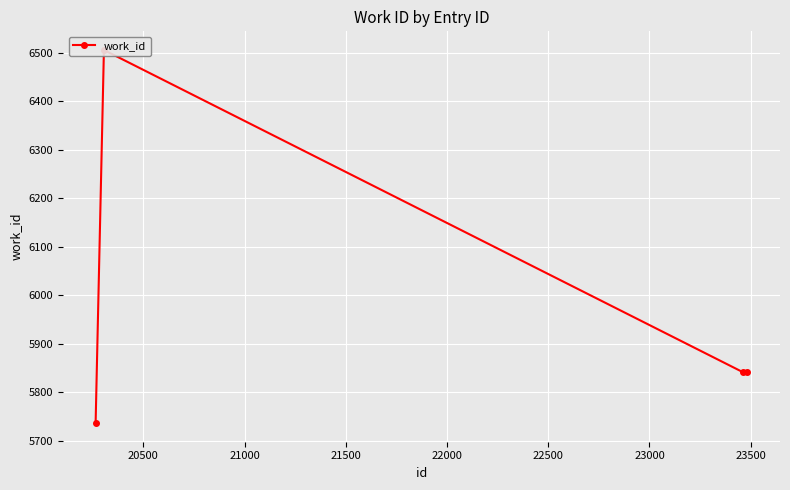

What is the difference between the maximum and second lowest values?

665